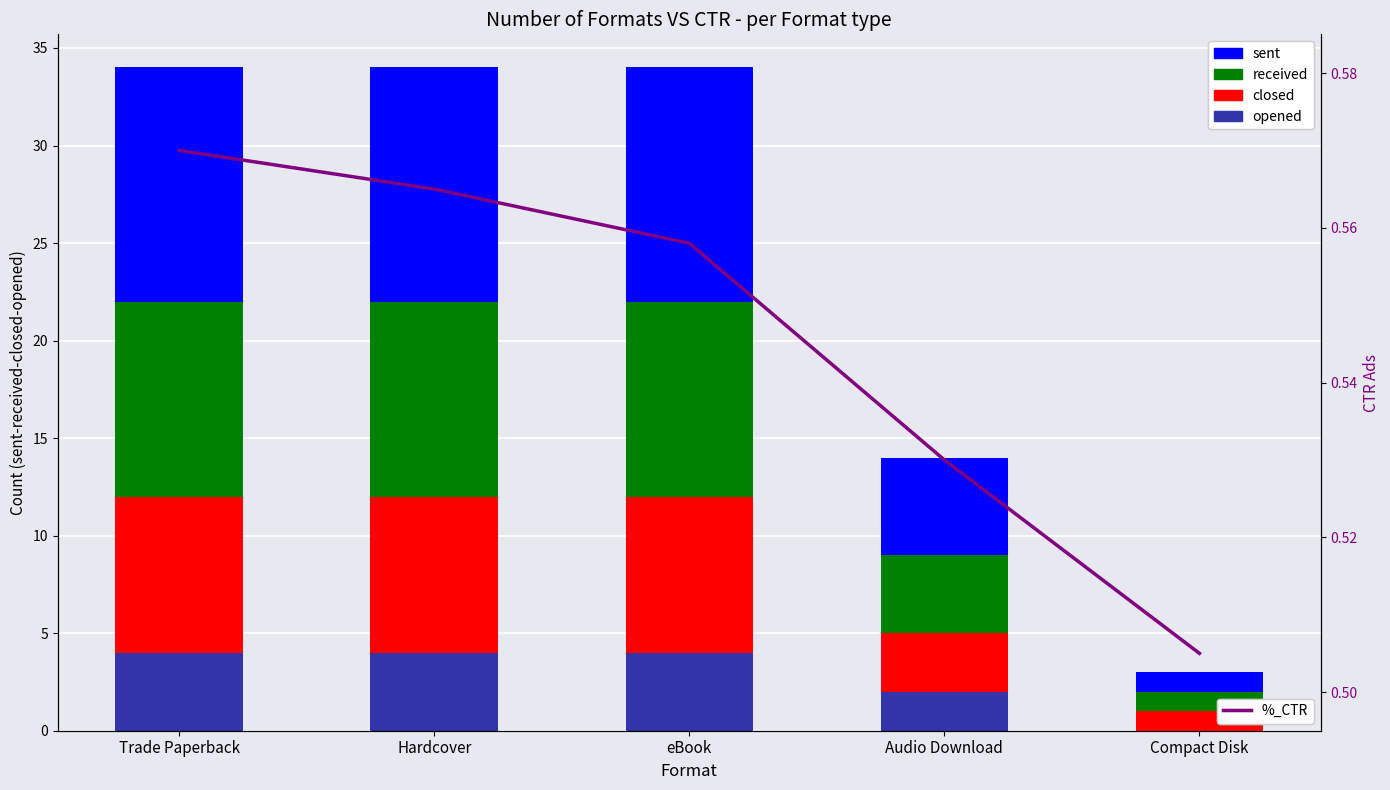

Rank the categories by received value from lowest to highest.

Compact Disk, Audio Download, Trade Paperback, Hardcover, eBook